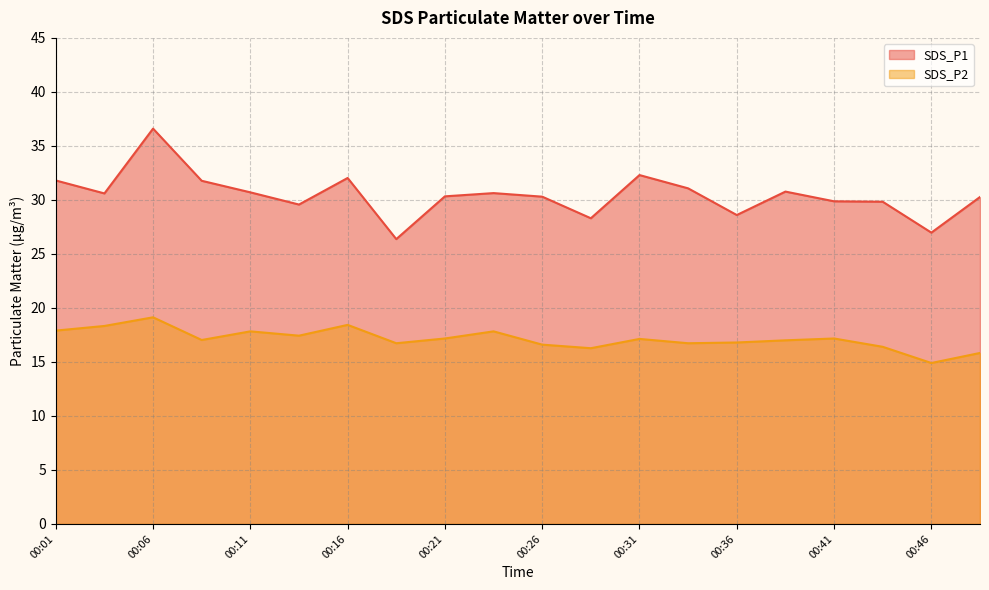

True or false: SDS_P2 and SDS_P1 cross at least once.

False